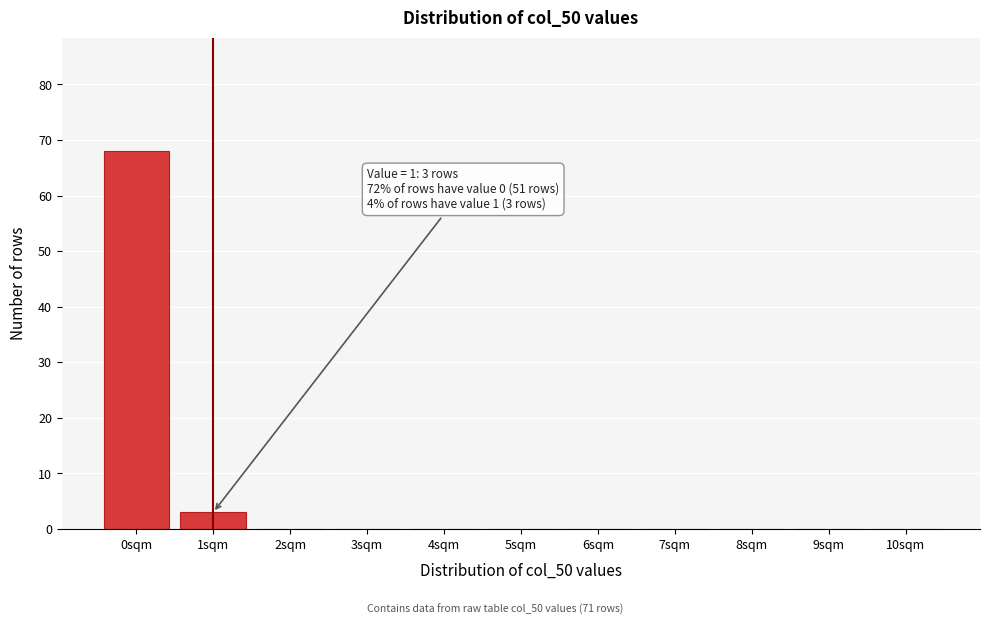

Reading left to right, what are all the values shown in this chart?

0sqm=68	1sqm=3	2sqm=0	3sqm=0	4sqm=0	5sqm=0	6sqm=0	7sqm=0	8sqm=0	9sqm=0	10sqm=0